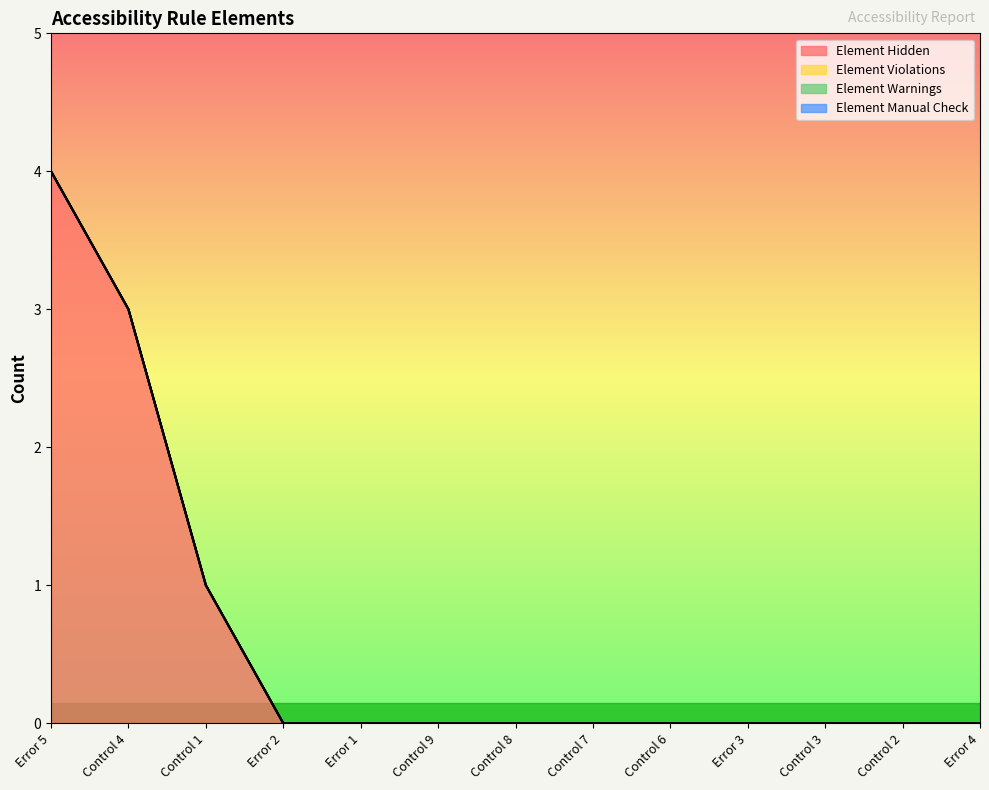

True or false: Element Manual Check has a value of 0 at Error 1.

True